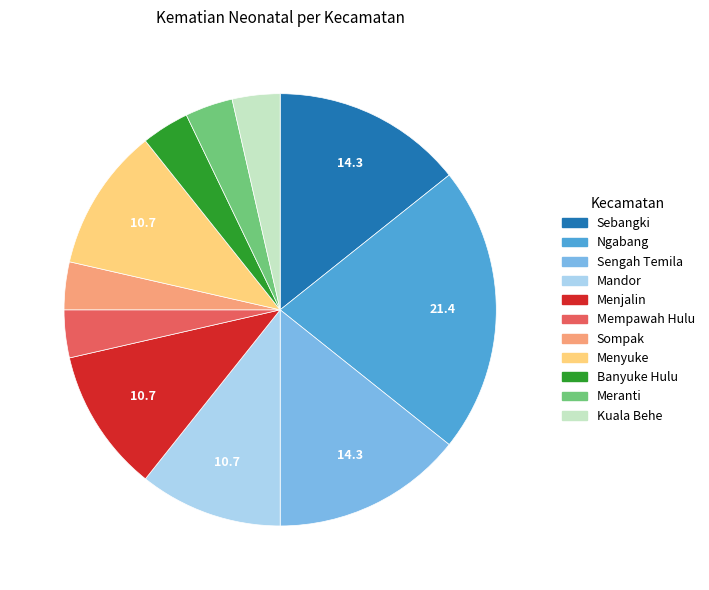

Which slice is the largest?

Ngabang